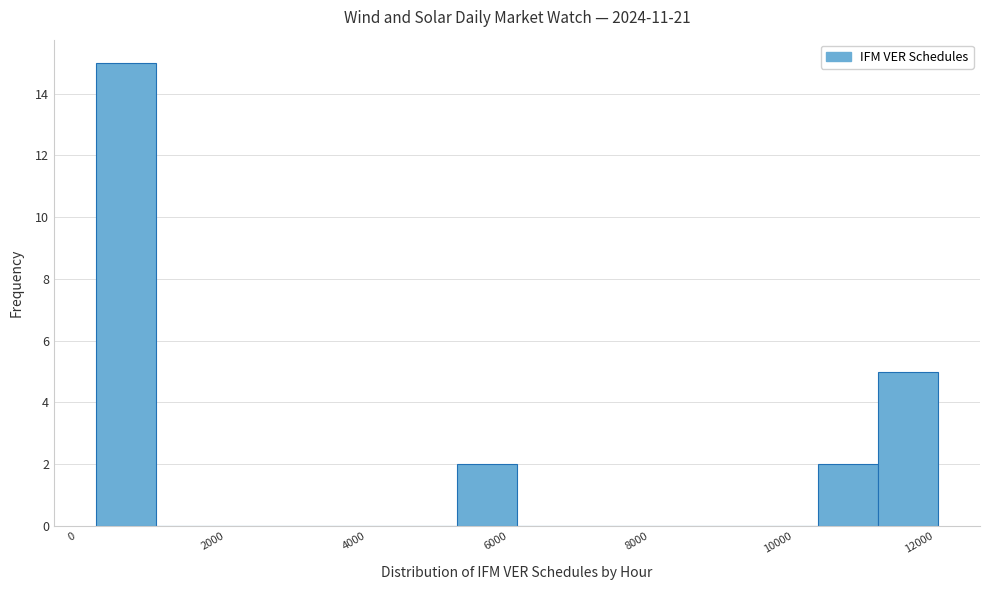

Reading left to right, list every bar in this chart as the range it spans on the x-axis followed by its height. Neither the bar edges nor the heights are printed on the chart, so give them approximately, as read against the axes.

400 to 1200: 15
1200 to 2000: 0
2000 to 2800: 0
2800 to 3800: 0
3800 to 4600: 0
4600 to 5400: 0
5400 to 6400: 2
6400 to 7200: 0
7200 to 8000: 0
8000 to 8800: 0
8800 to 9800: 0
9800 to 10600: 0
10600 to 11400: 2
11400 to 12200: 5